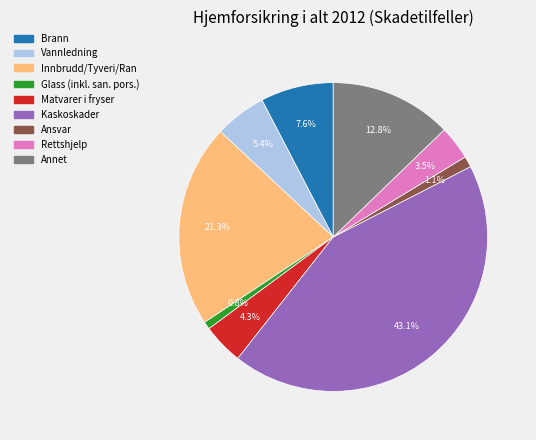

Combined, what portion of the pie is Rettshjelp and Matvarer i fryser?

7.8%